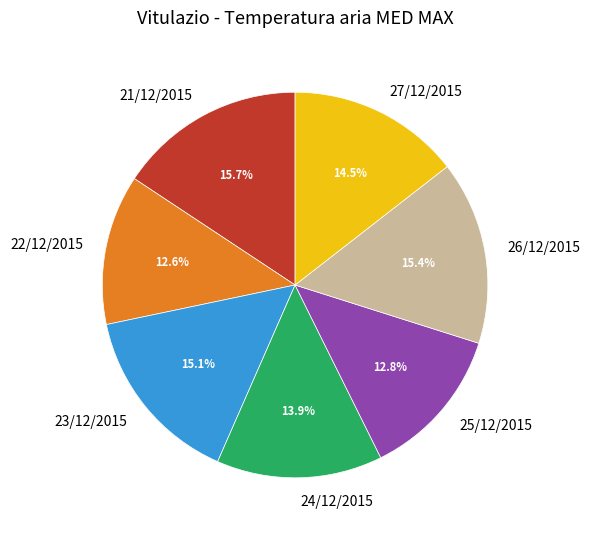

Do 25/12/2015 and 23/12/2015 together represent more than half of the pie?

No